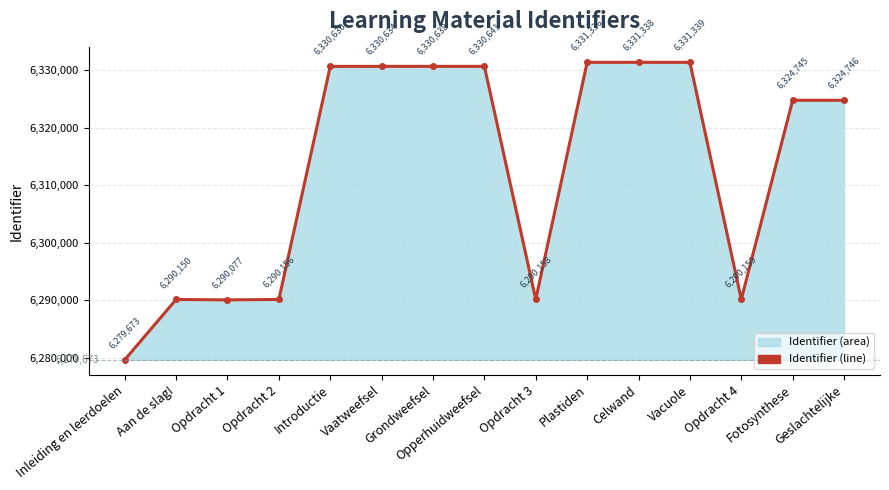

What is the average value?

6313095